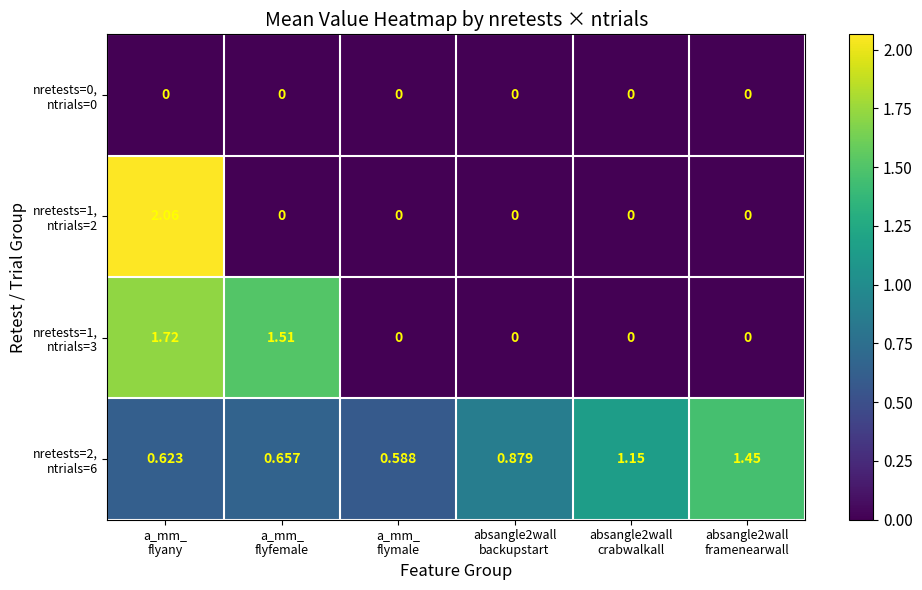

At how many categories does at least one series exceed 1?

4